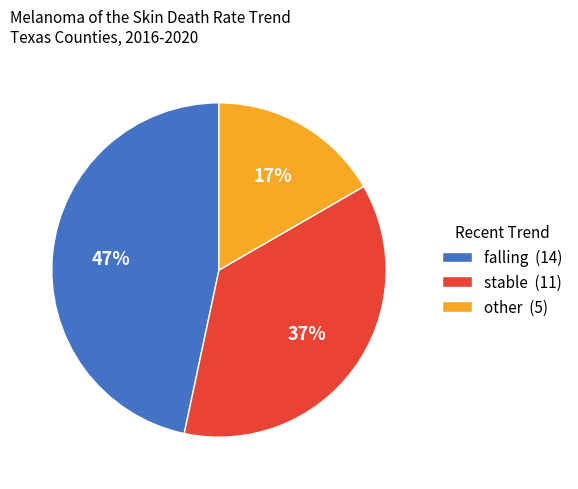

What percentage is the stable slice, to the nearest percent?

37%